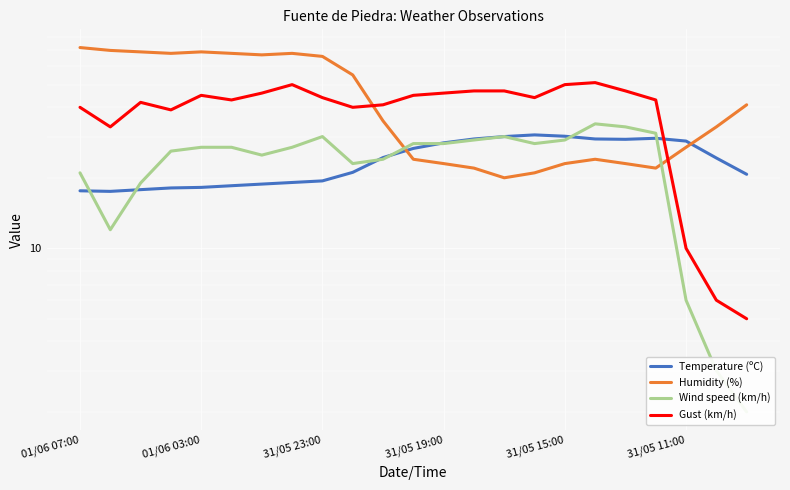

What is the average value of the Wind speed (km/h) series?

23.6